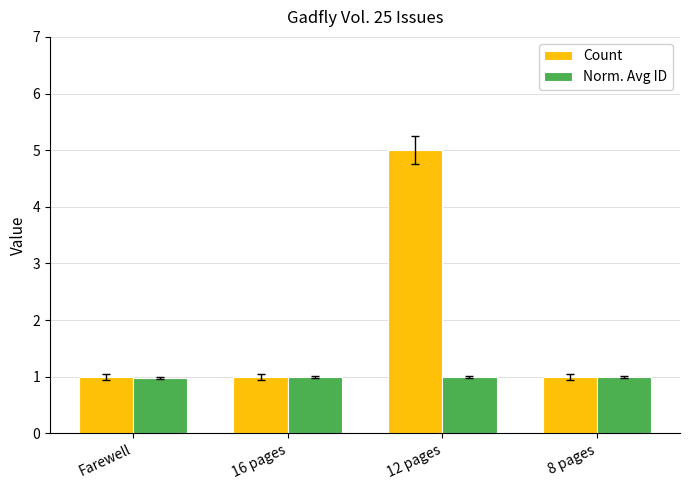

What is the total value across all series at 16 pages?

2.0